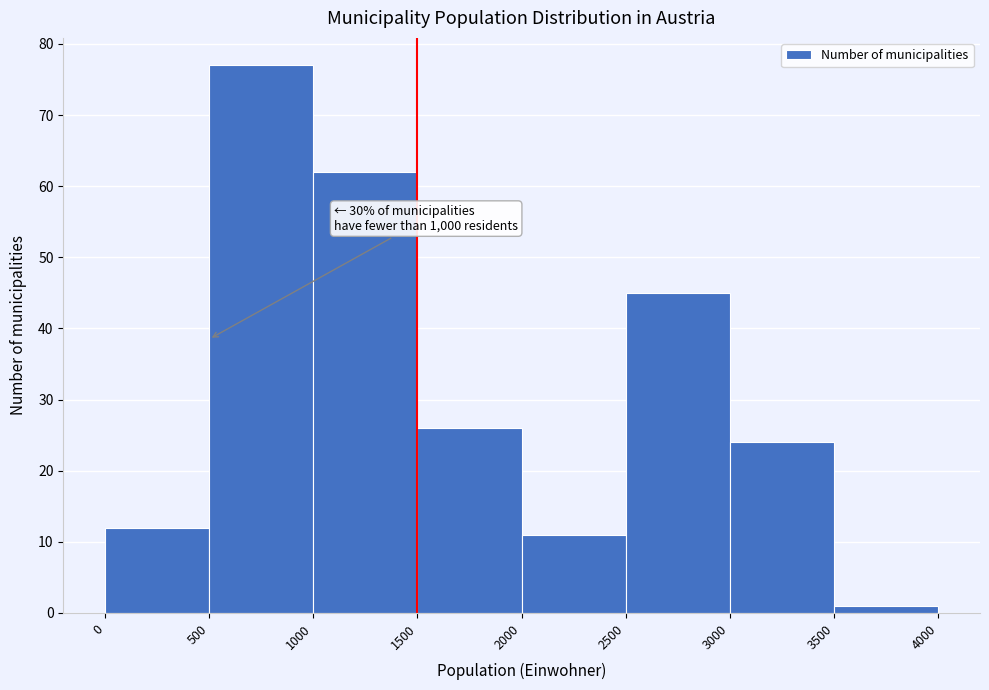

Over which range of the x-axis is the bar tallest?

500 to 1000